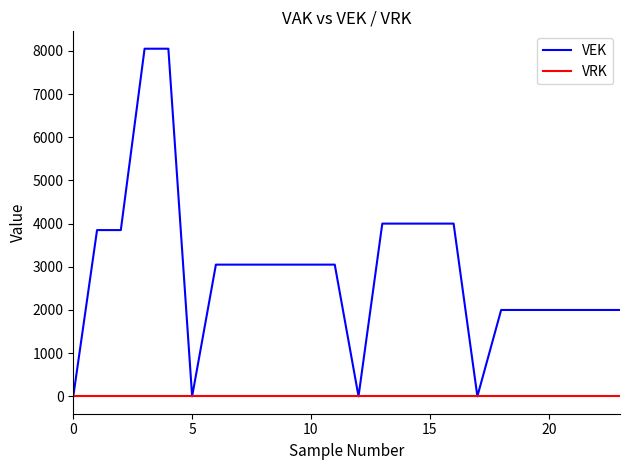

Rank the series by their average value, from lowest to highest.

VRK, VEK